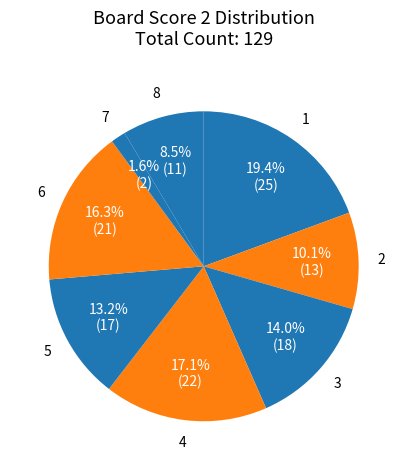

What is the largest slice in the pie chart?

1